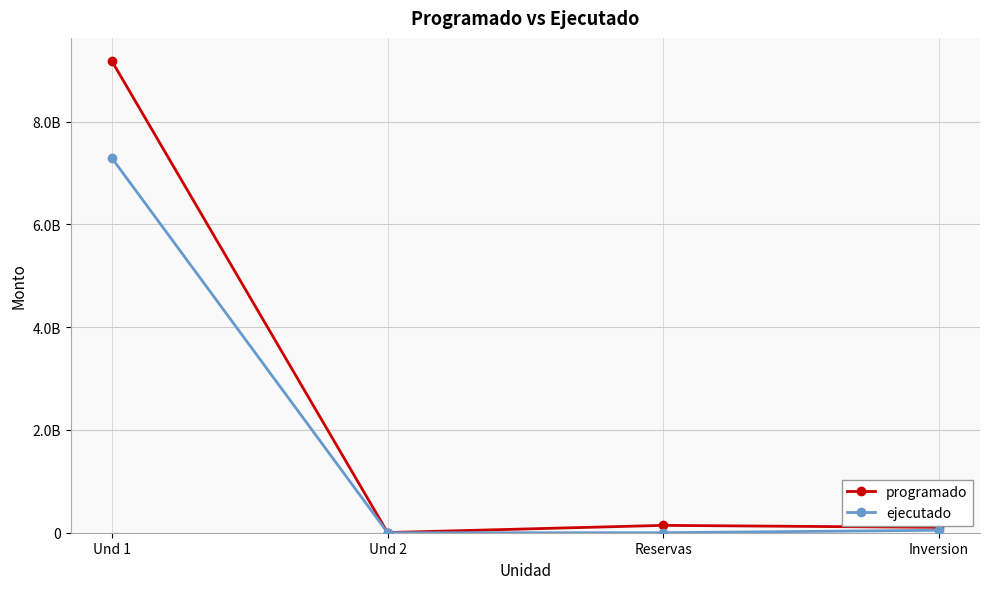

At which category is the sum across all series the highest?

Und 1